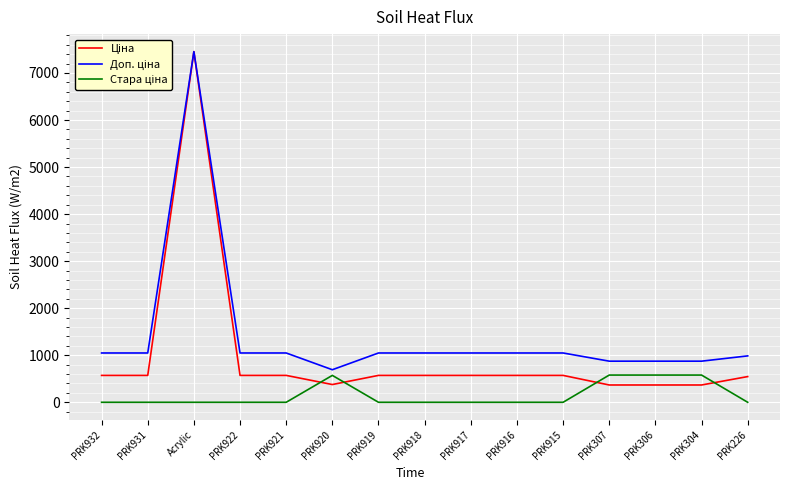

What is the difference between the highest and lowest values at PRK921?

1048.0